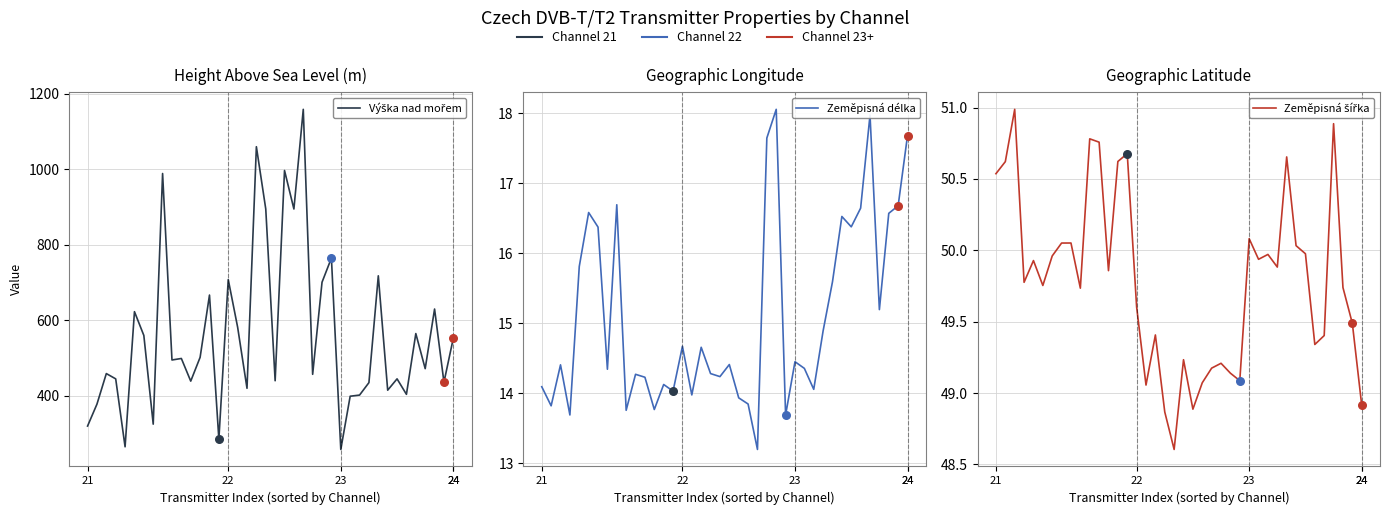

Is the value of Zeměpisná délka at 7 greater than the value of Zeměpisná šířka at 14?

No